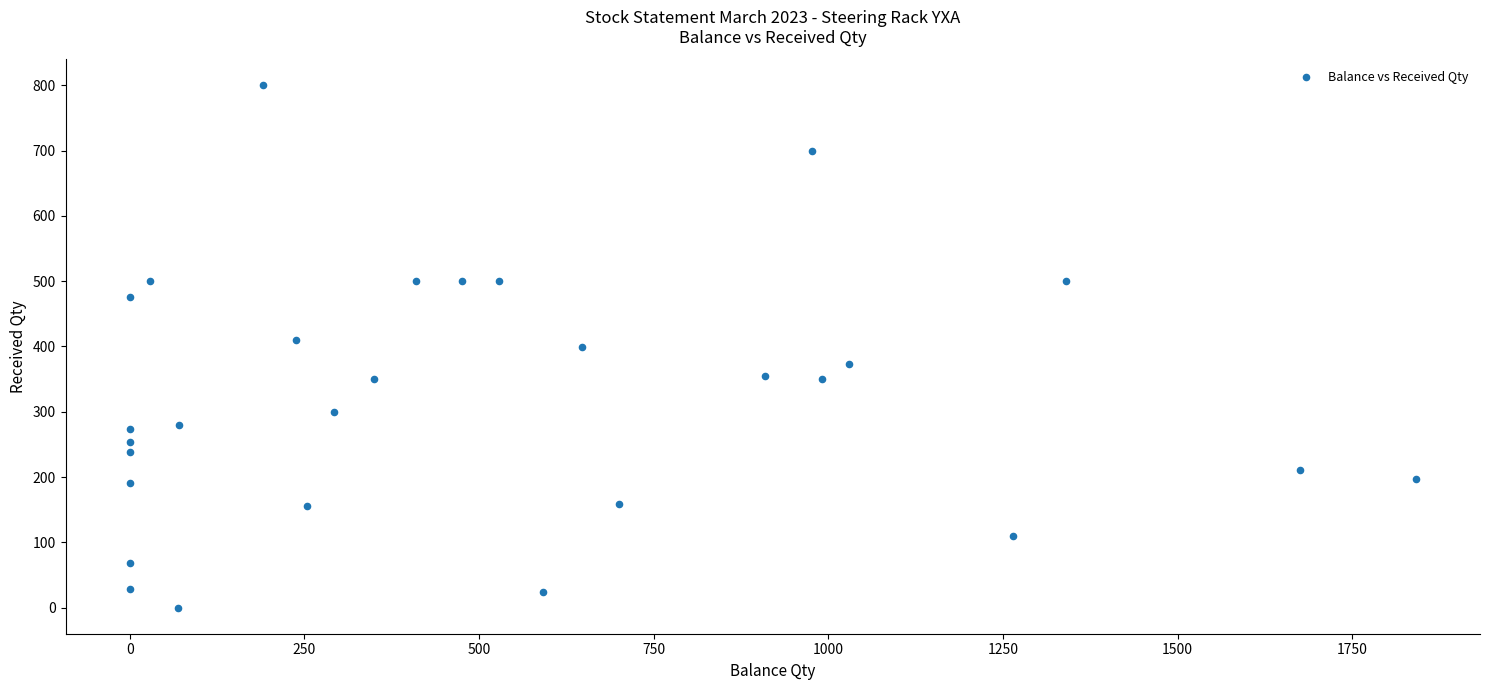

What is the range of Y values (max minus min)?

800